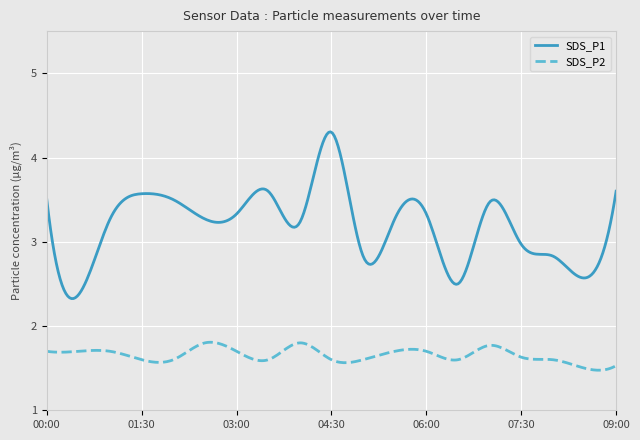

True or false: SDS_P1 and SDS_P2 intersect in this chart.

False